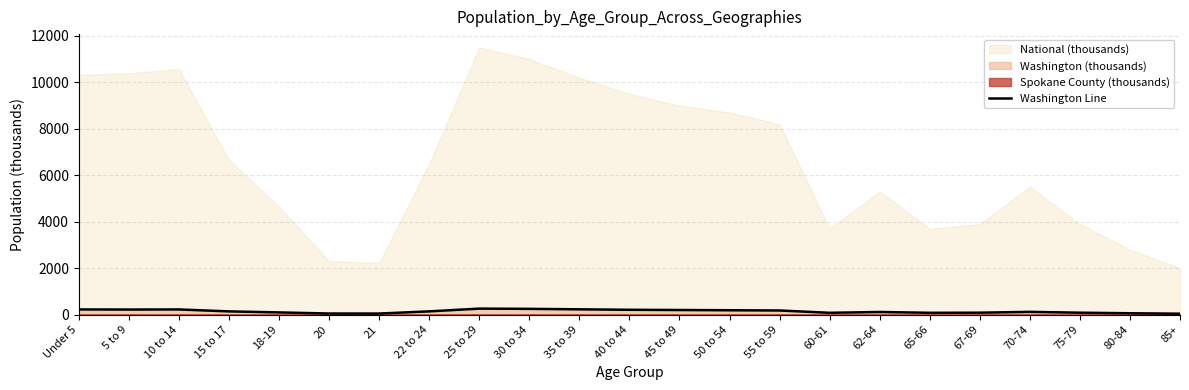

Does the chart have visible grid lines?

Yes